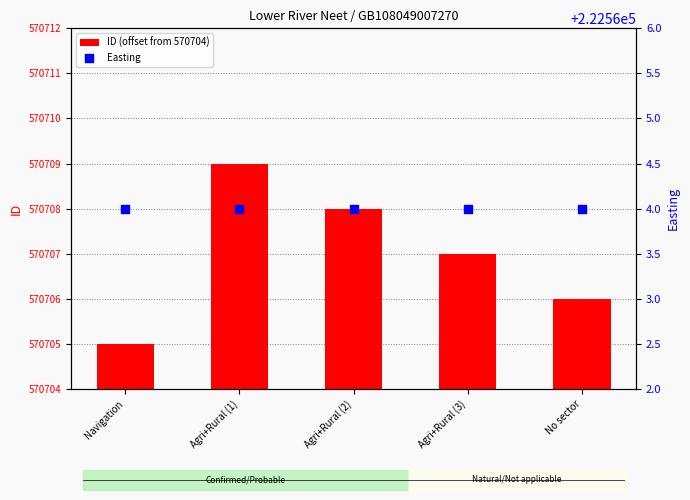

At which category is the sum across all series the highest?

Agri+Rural (1)